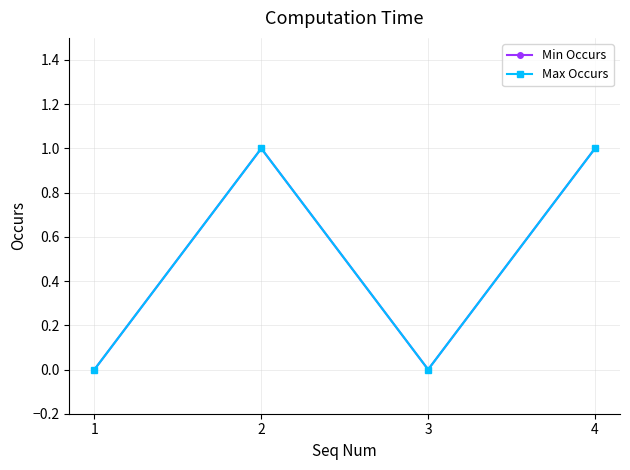

Rank the series by their maximum value, from highest to lowest.

Min Occurs, Max Occurs